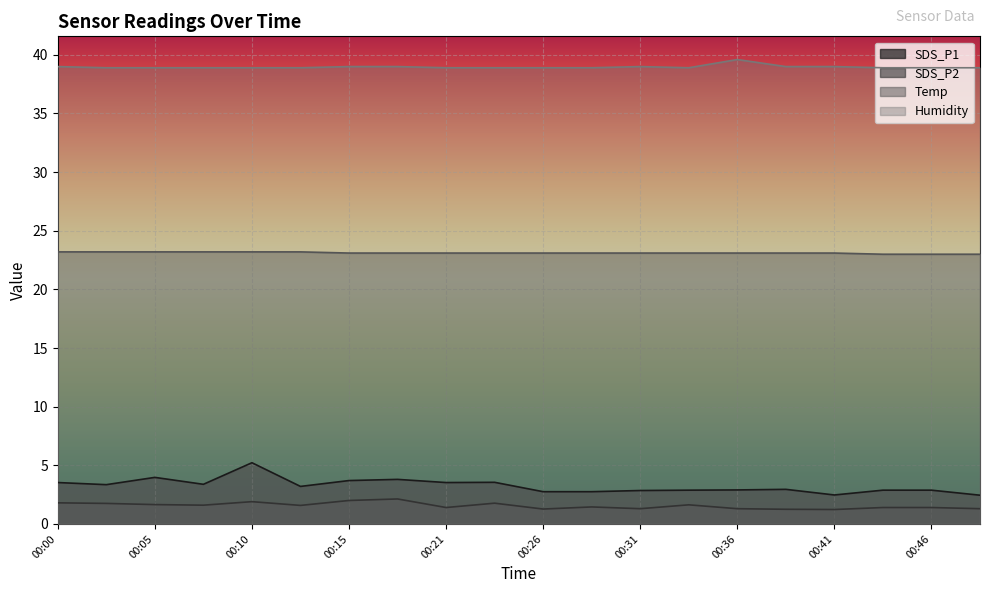

What is the value of the Humidity point at the 4th from the left?

38.9